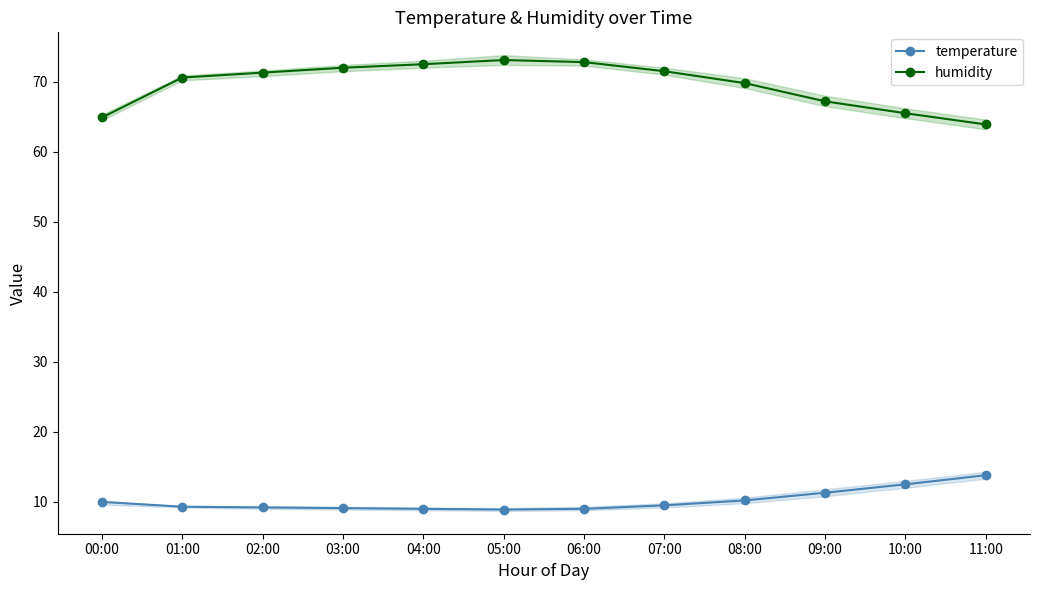

At which label is humidity closest to 68?

09:00